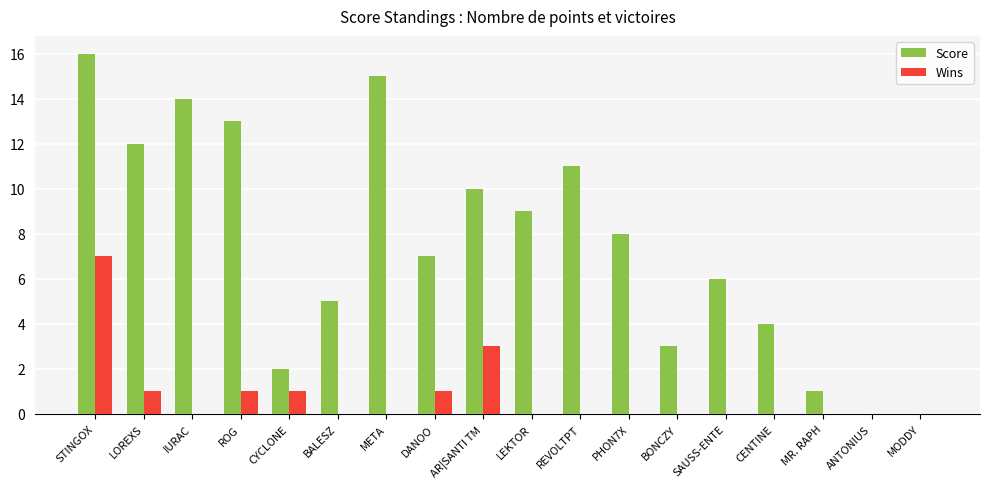

What are all the series names shown in the legend?

Score, Wins